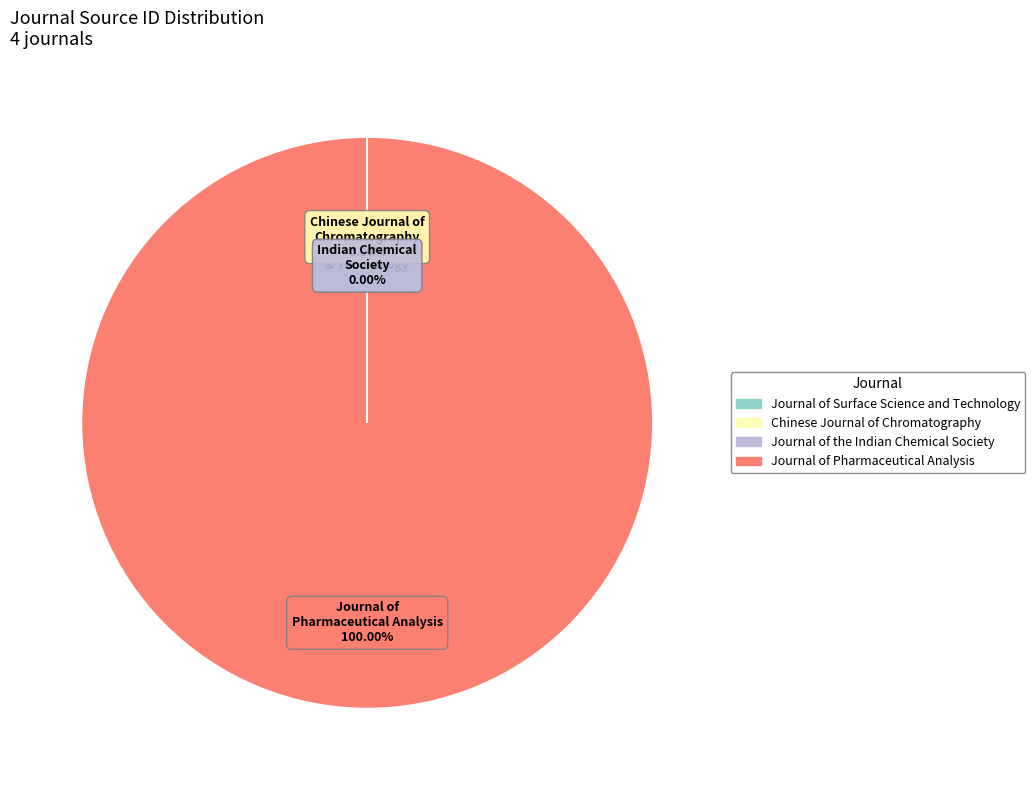

Which category has the biggest portion of the pie?

Journal of Pharmaceutical Analysis